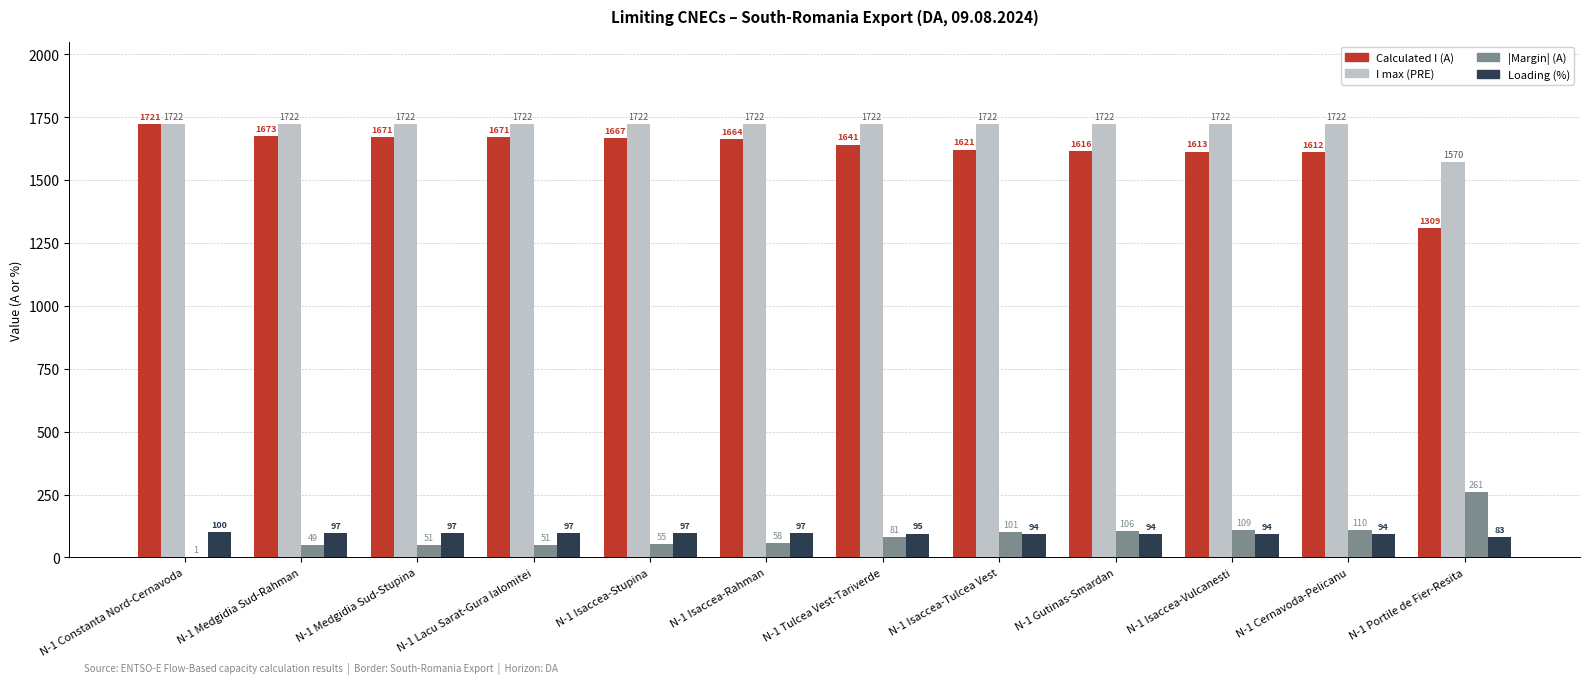

True or false: Loading (%) has a value of 162 at N-1 Medgidia Sud-Stupina.

False